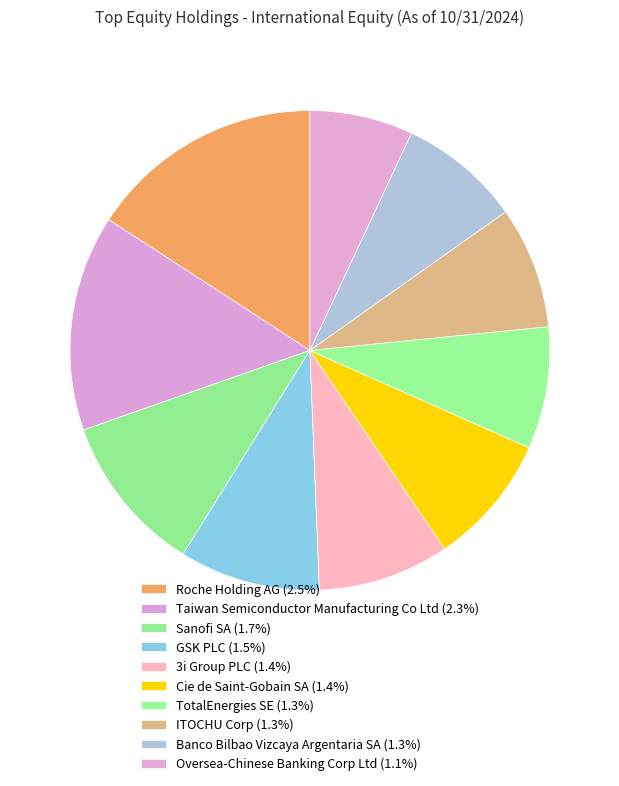

Which has a higher value, Sanofi SA or Taiwan Semiconductor Manufacturing Co Ltd?

Taiwan Semiconductor Manufacturing Co Ltd